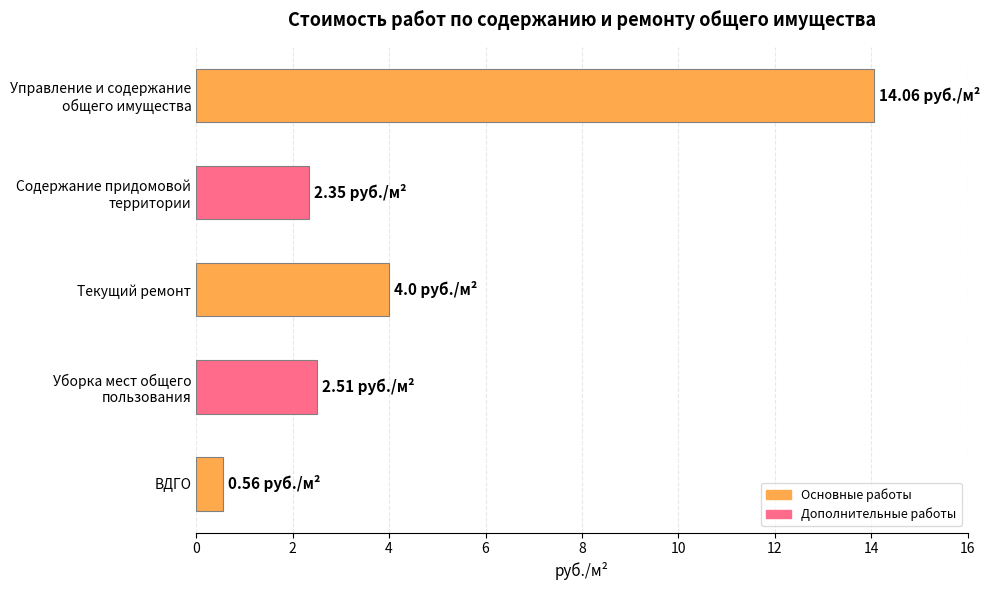

Which has a higher value, Текущий ремонт or ВДГО?

Текущий ремонт